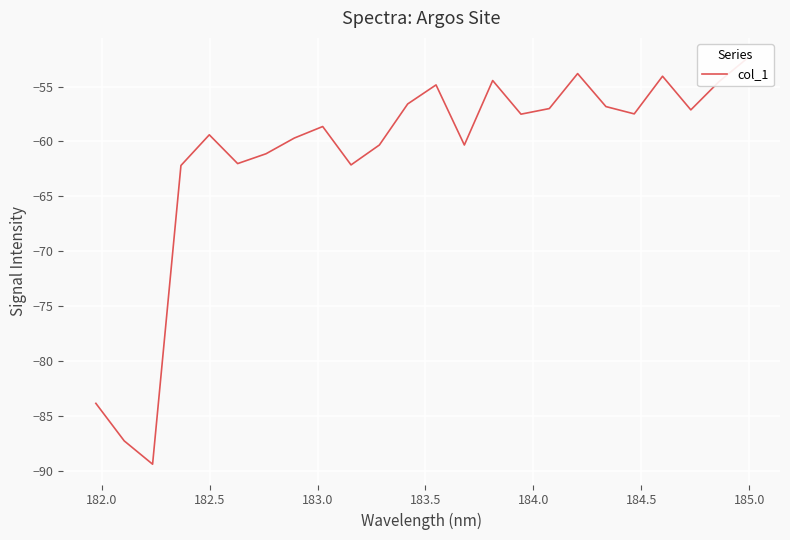

The value at 9 is -88.0. True or false?

False